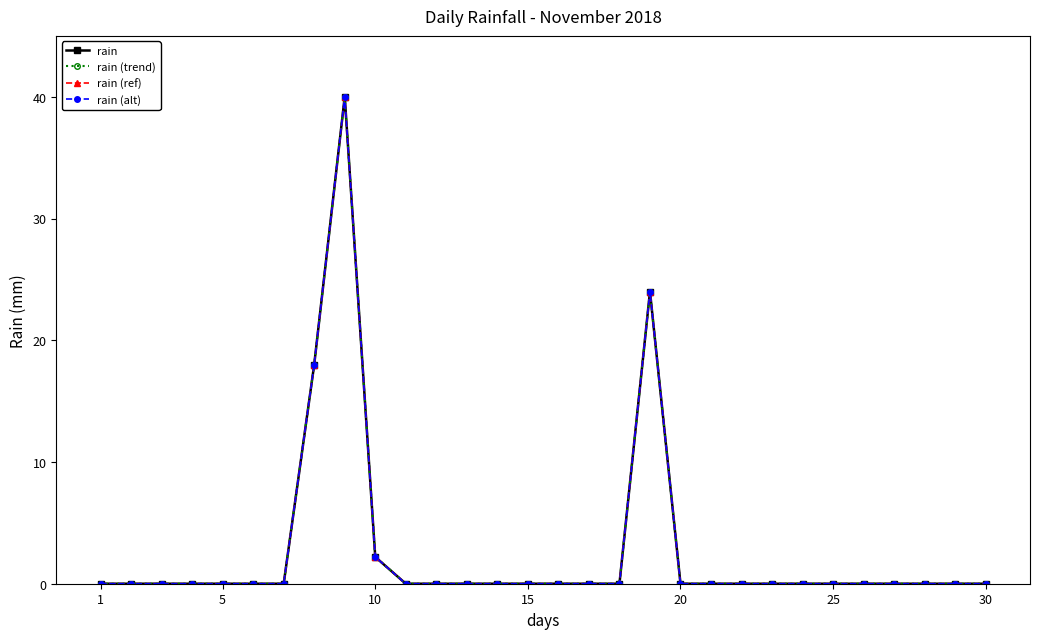

Reading right to left, list all the values displayed in this chart.

rain: 0.0	0.0	0.0	0.0	0.0	0.0	0.0	0.0	0.0	0.0	0.0	24.0	0.0	0.0	0.0	0.0	0.0	0.0	0.0	0.0	2.2	40.0	18.0	0.0	0.0	0.0	0.0	0.0	0.0	0.0
rain (trend): 0.0	0.0	0.0	0.0	0.0	0.0	0.0	0.0	0.0	0.0	0.0	24.0	0.0	0.0	0.0	0.0	0.0	0.0	0.0	0.0	2.2	40.0	18.0	0.0	0.0	0.0	0.0	0.0	0.0	0.0
rain (ref): 0.0	0.0	0.0	0.0	0.0	0.0	0.0	0.0	0.0	0.0	0.0	24.0	0.0	0.0	0.0	0.0	0.0	0.0	0.0	0.0	2.2	40.0	18.0	0.0	0.0	0.0	0.0	0.0	0.0	0.0
rain (alt): 0.0	0.0	0.0	0.0	0.0	0.0	0.0	0.0	0.0	0.0	0.0	24.0	0.0	0.0	0.0	0.0	0.0	0.0	0.0	0.0	2.2	40.0	18.0	0.0	0.0	0.0	0.0	0.0	0.0	0.0